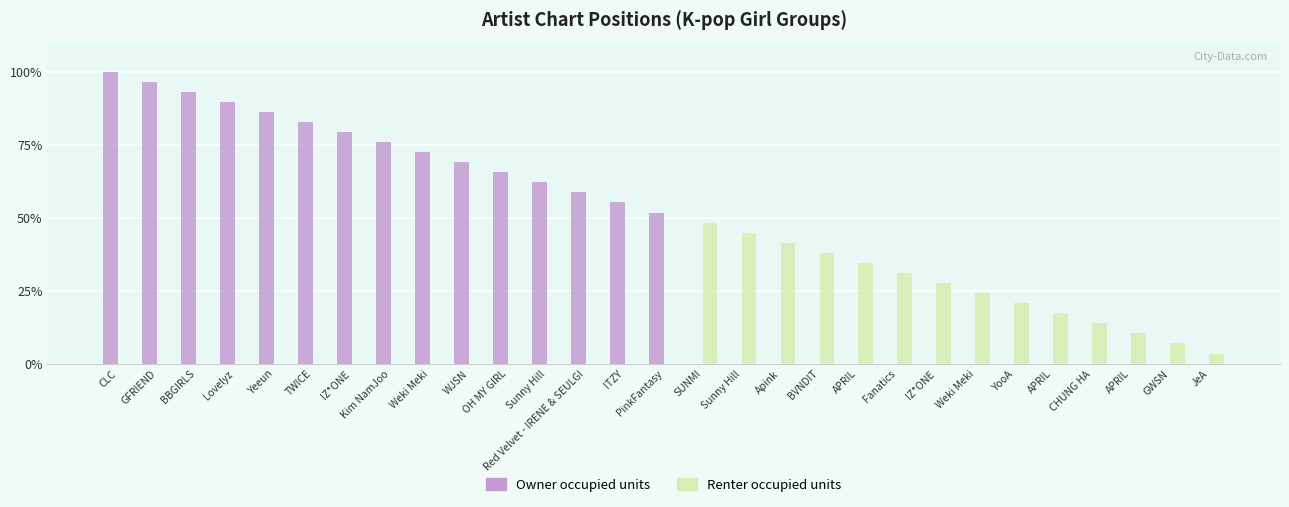

How many values in the Owner occupied units series exceed 51?

15